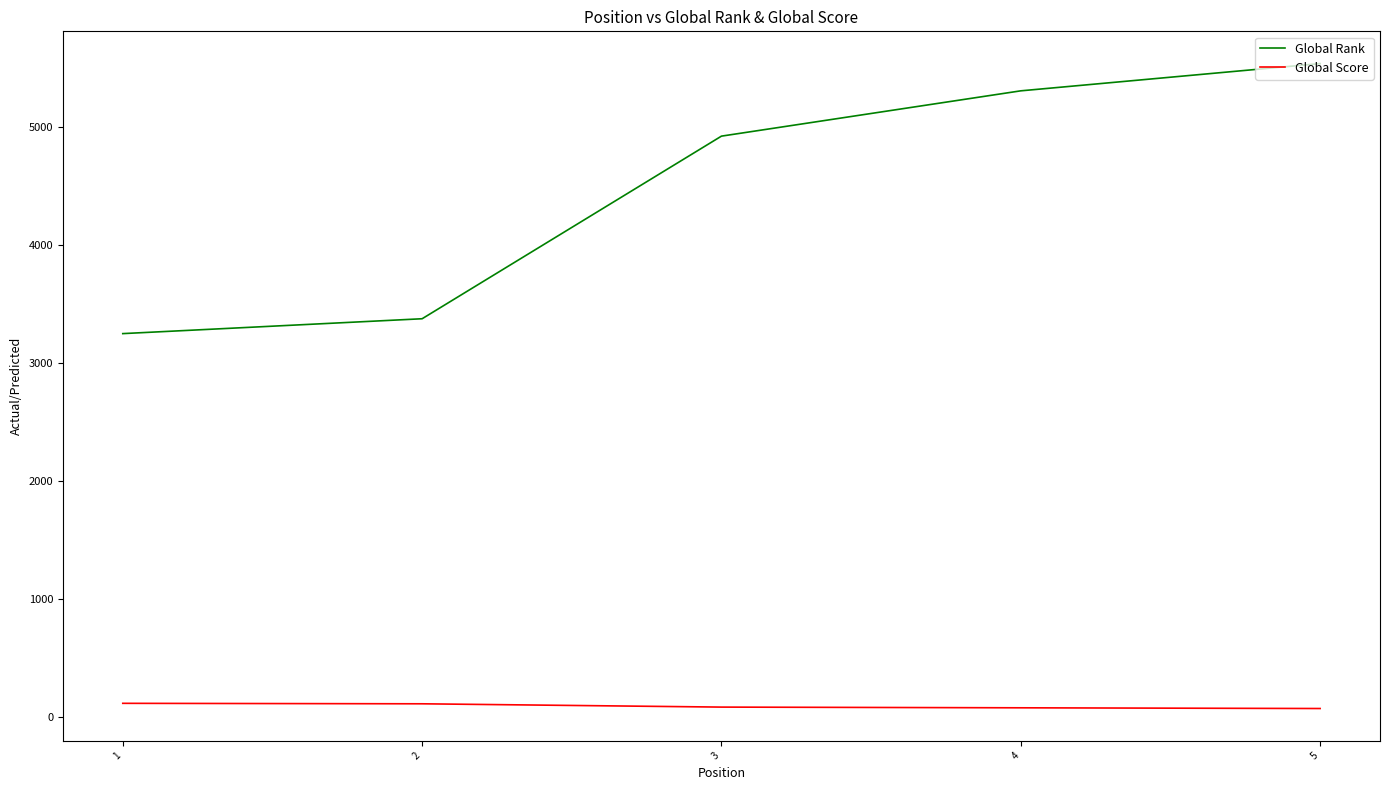

What is the difference between the maximum and minimum values in the Global Rank series?

2289